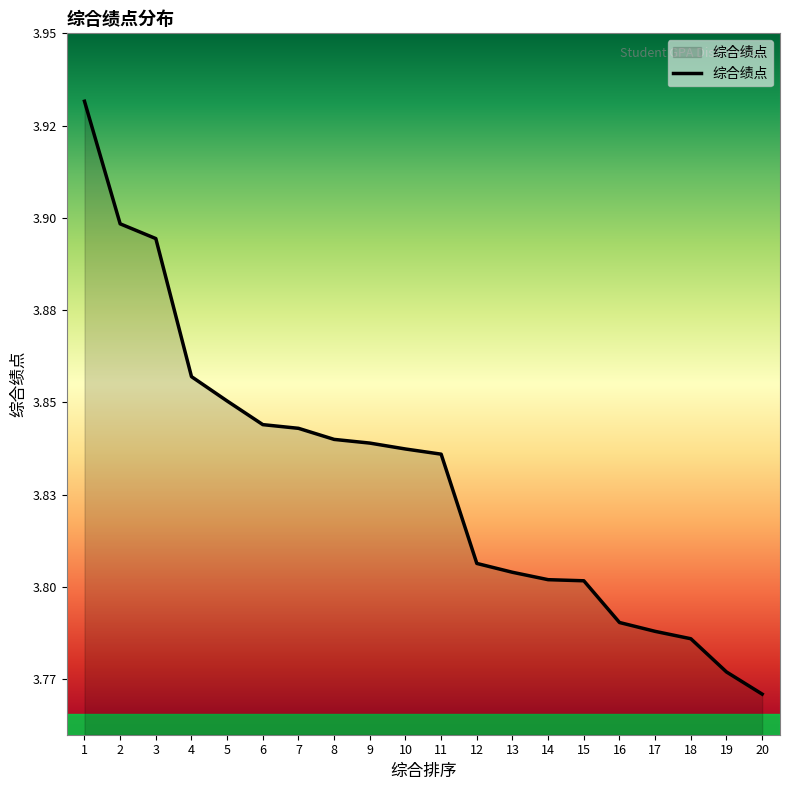

What is the average value?

3.8